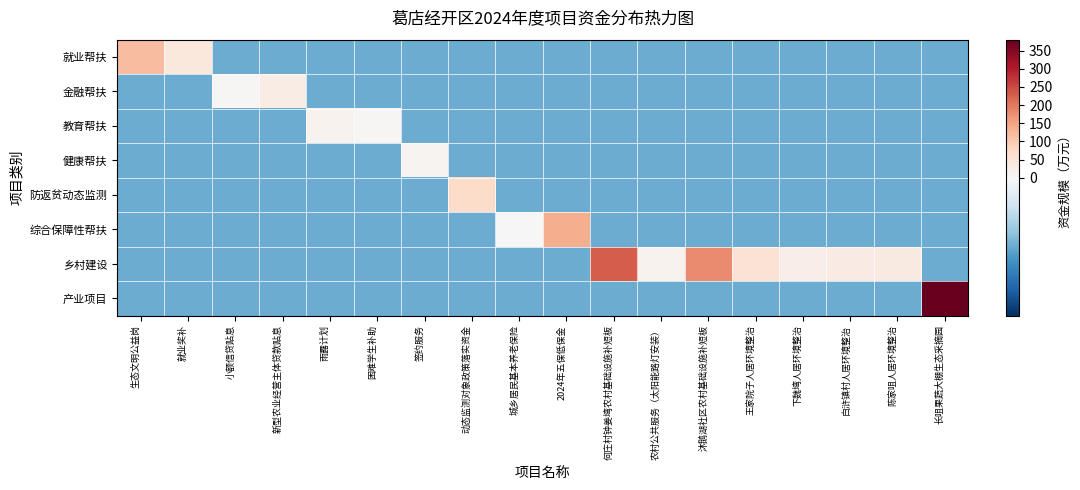

What is the total value across all series at 困难学生补助?

-30.7